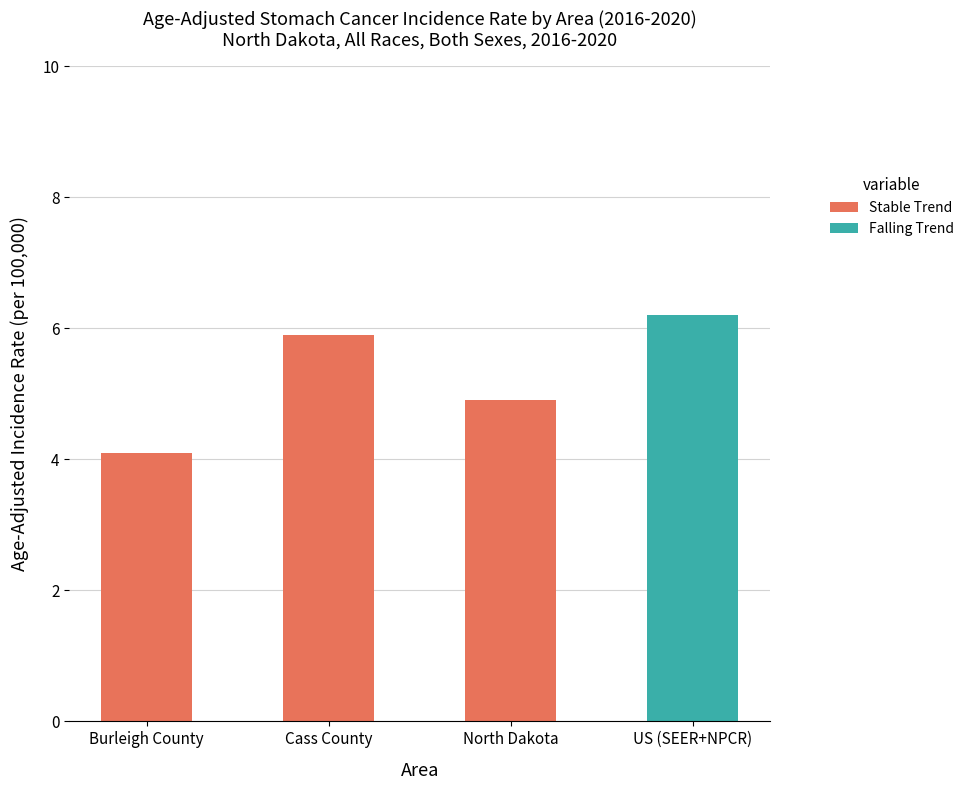

What is the sum of all Stable Trend values?

14.9